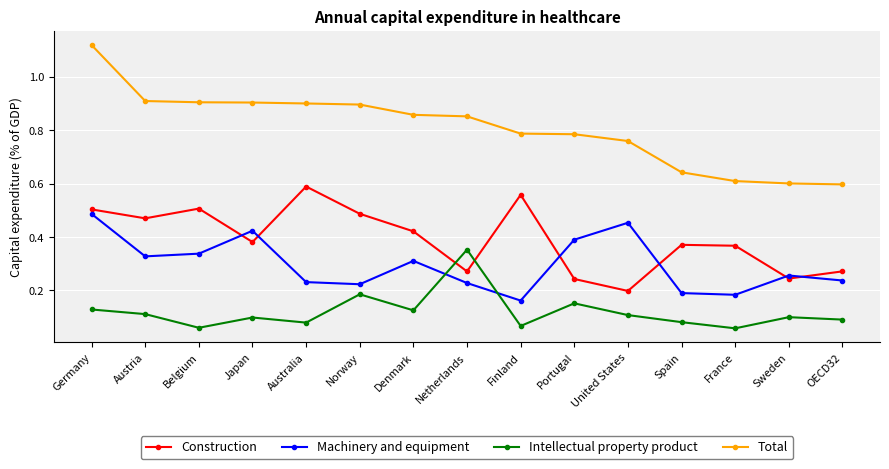

At which category does the chart reach its peak across all series?

Germany